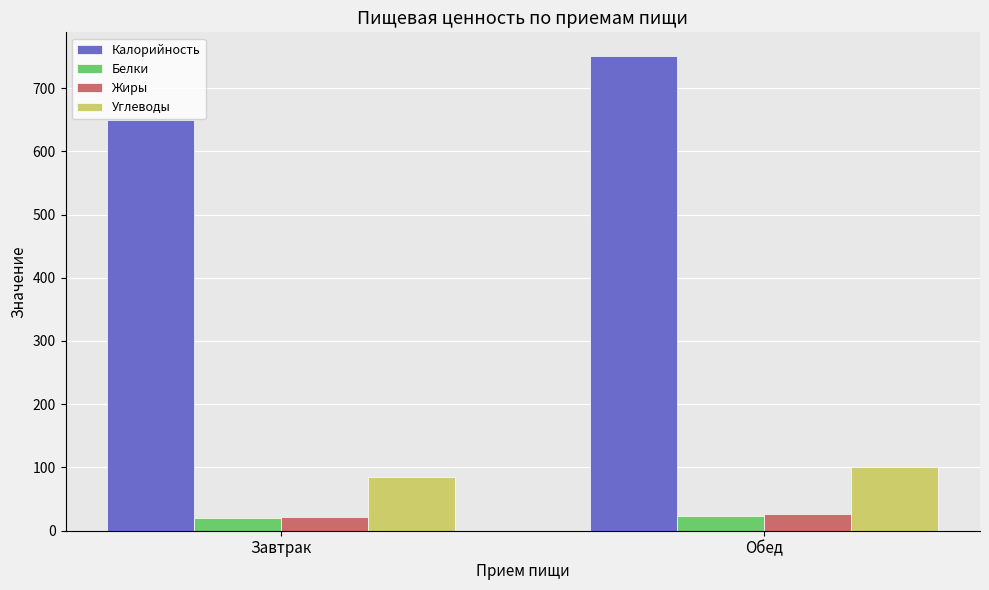

The value of Калорийность at Завтрак is 260.8. True or false?

False